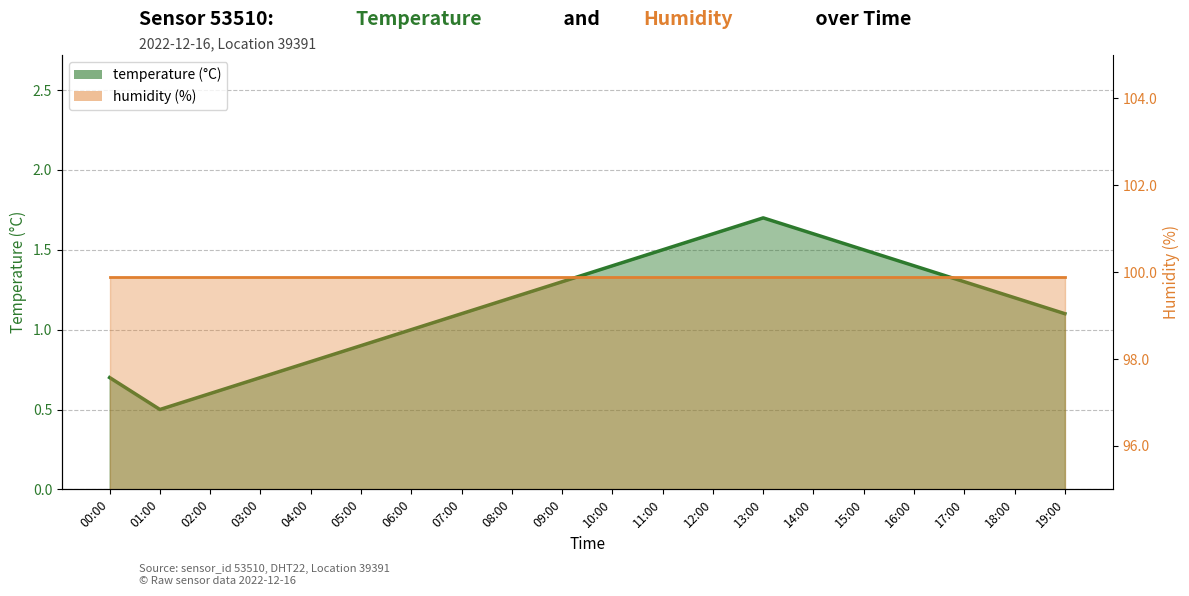

Count the number of values greater than 1.

13